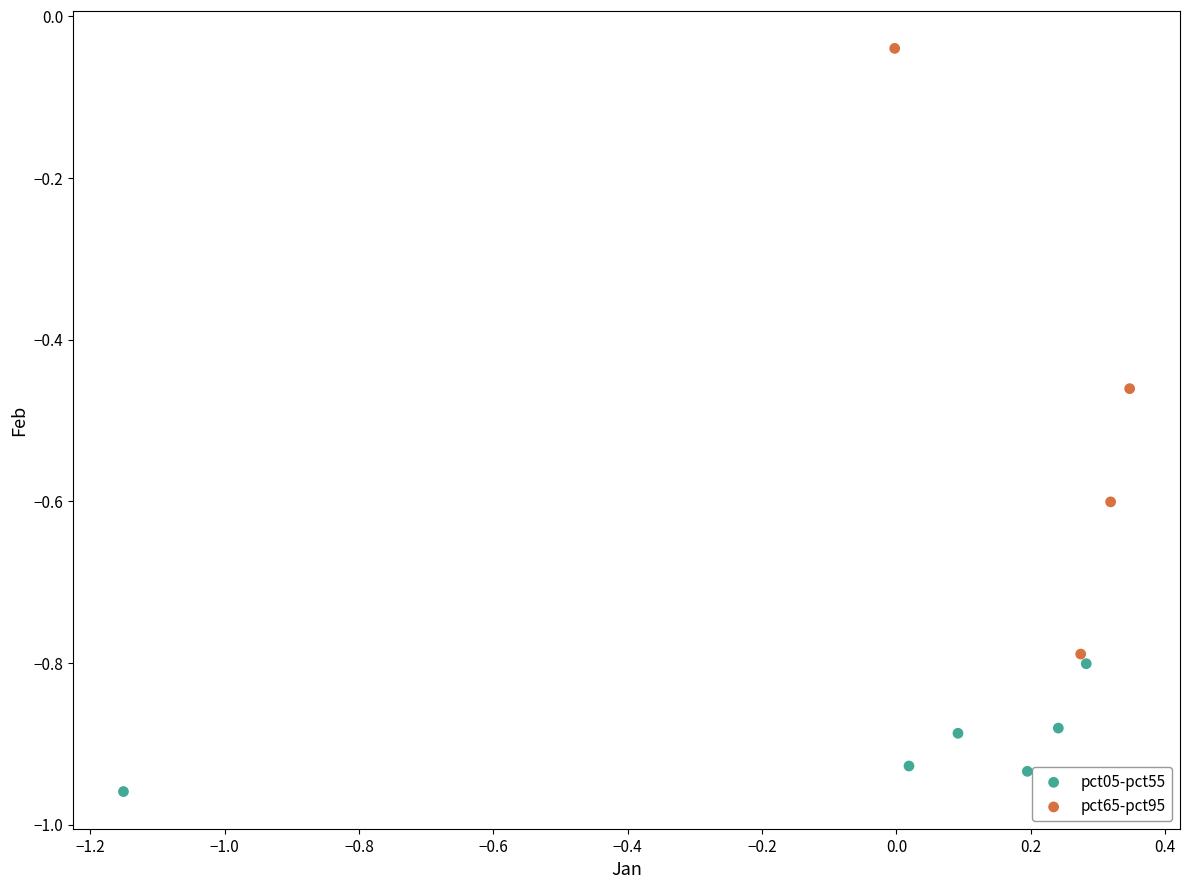

Which series has the largest Y range (max minus min)?

pct65-pct95